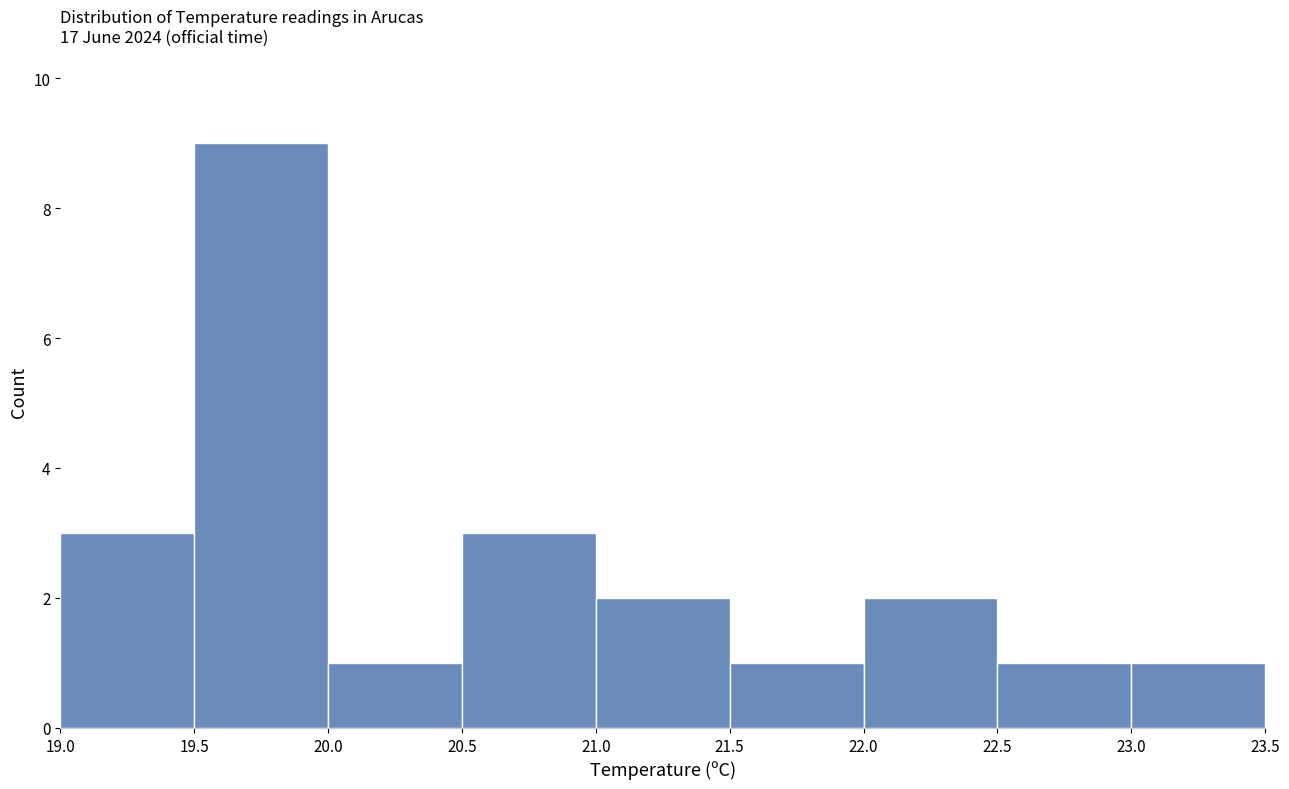

Reading left to right, list every bar in this chart as the range it spans on the x-axis followed by its height. The values are not printed on the chart, so give them approximately, as read against the axis.

19.0 to 19.5: 3
19.5 to 20.0: 9
20.0 to 20.5: 1
20.5 to 21.0: 3
21.0 to 21.5: 2
21.5 to 22.0: 1
22.0 to 22.5: 2
22.5 to 23.0: 1
23.0 to 23.5: 1